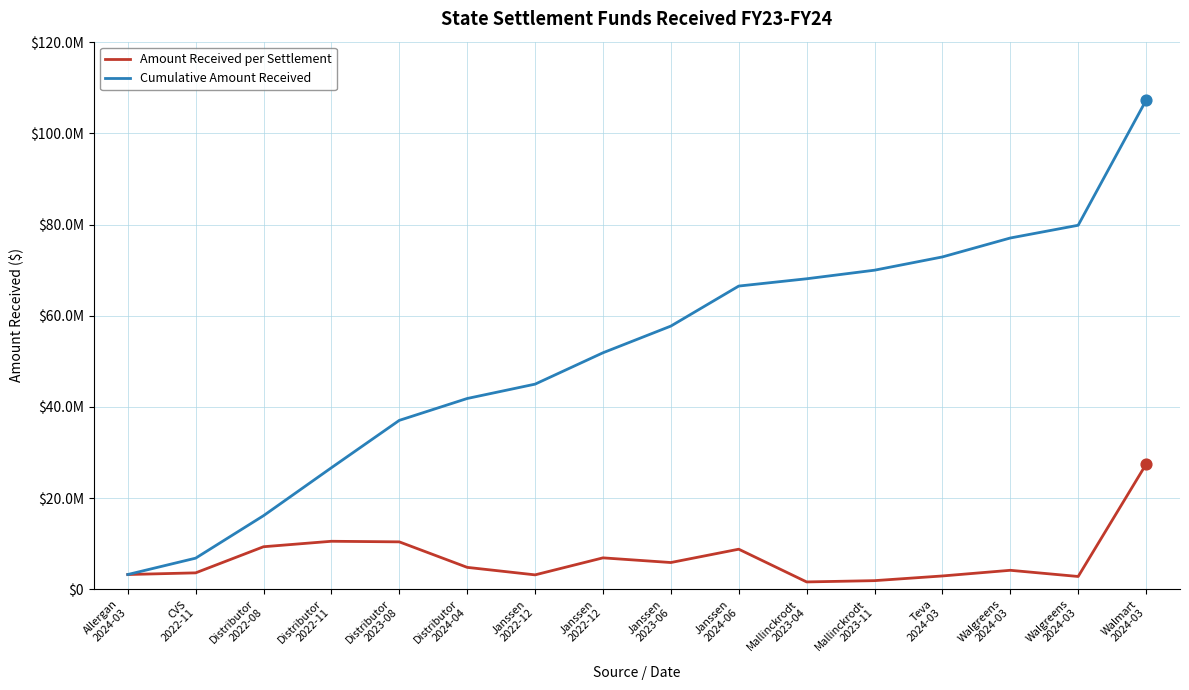

What are all the series names shown in the legend?

Amount Received per Settlement, Cumulative Amount Received